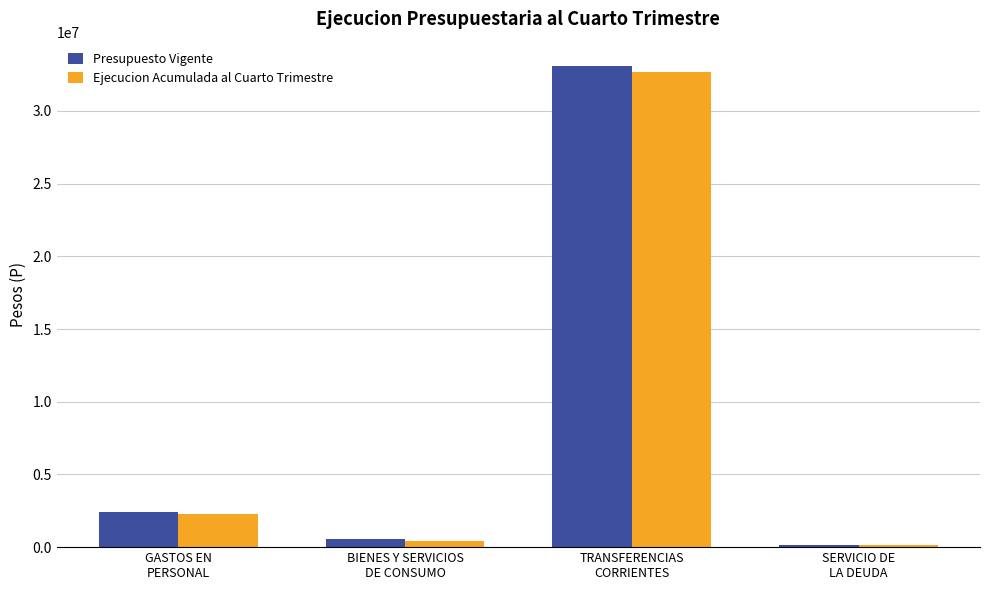

At how many categories does at least one series exceed 11871855?

1